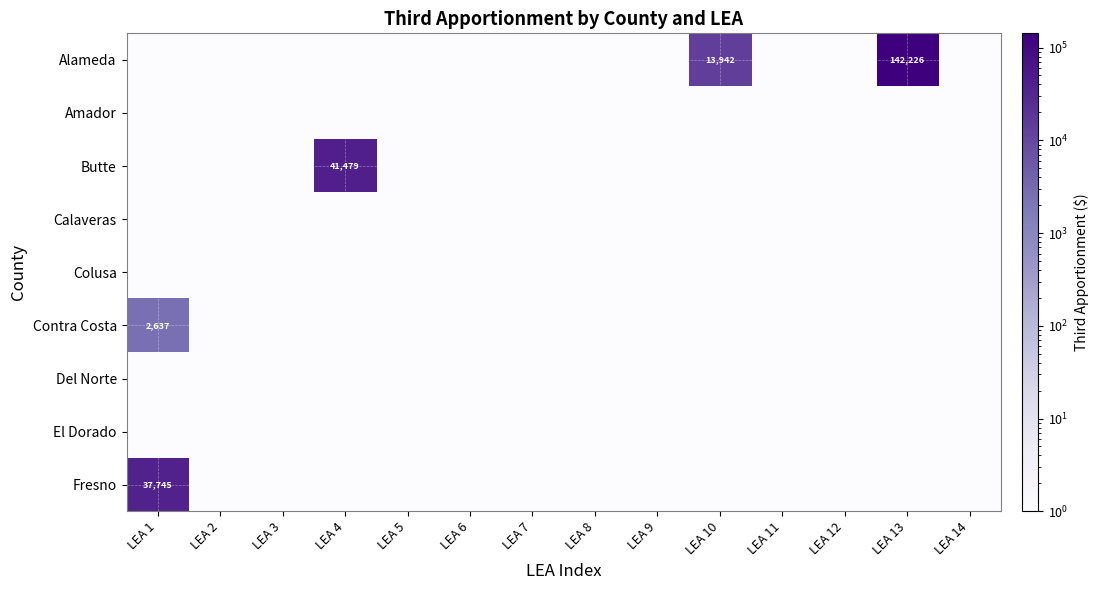

What is the minimum value shown in the chart?

1.0